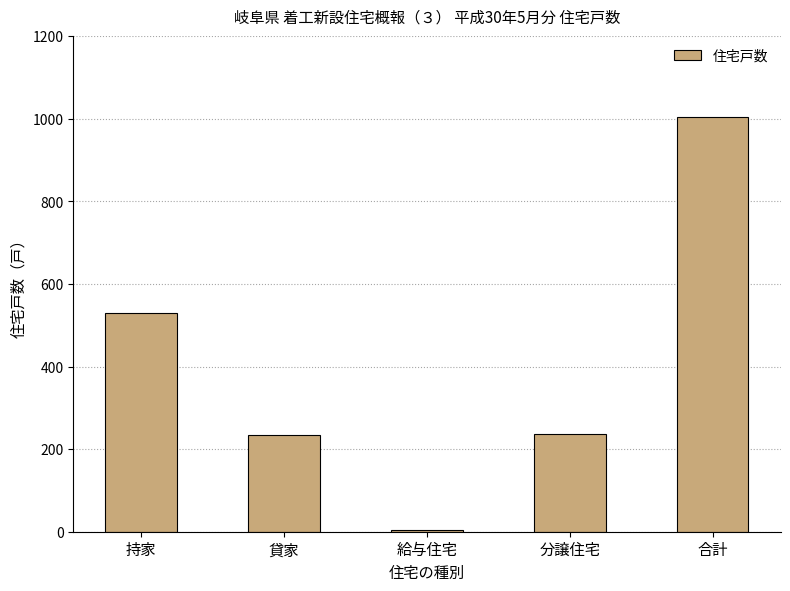

The chart shows a value of 530 at 持家. True or false?

True